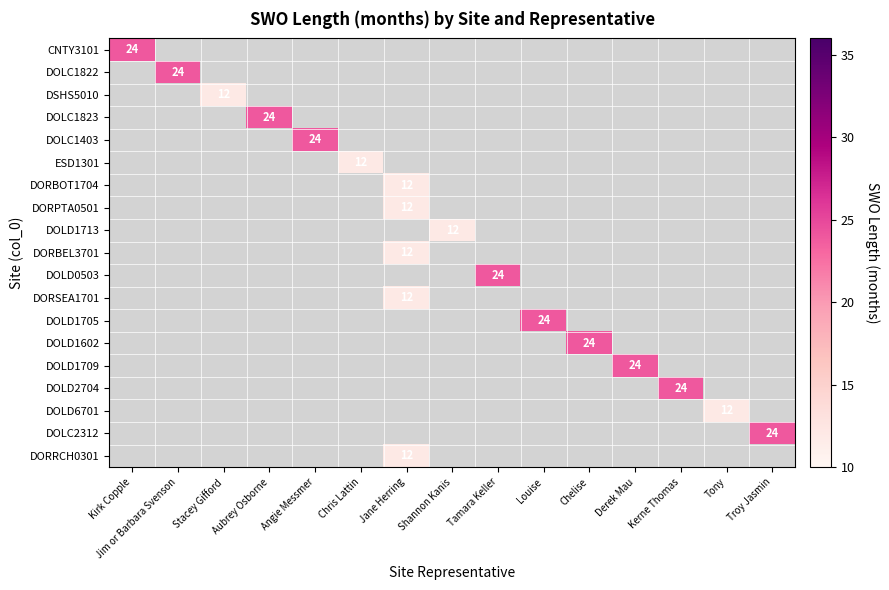

Is the value of DOLD1713 at Louise greater than the value of DOLD6701 at Aubrey Osborne?

No